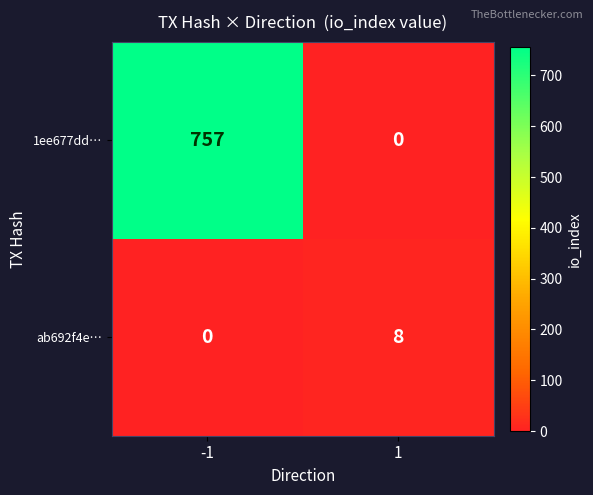

True or false: 1ee677dd… has a value of 1321 at -1.

False